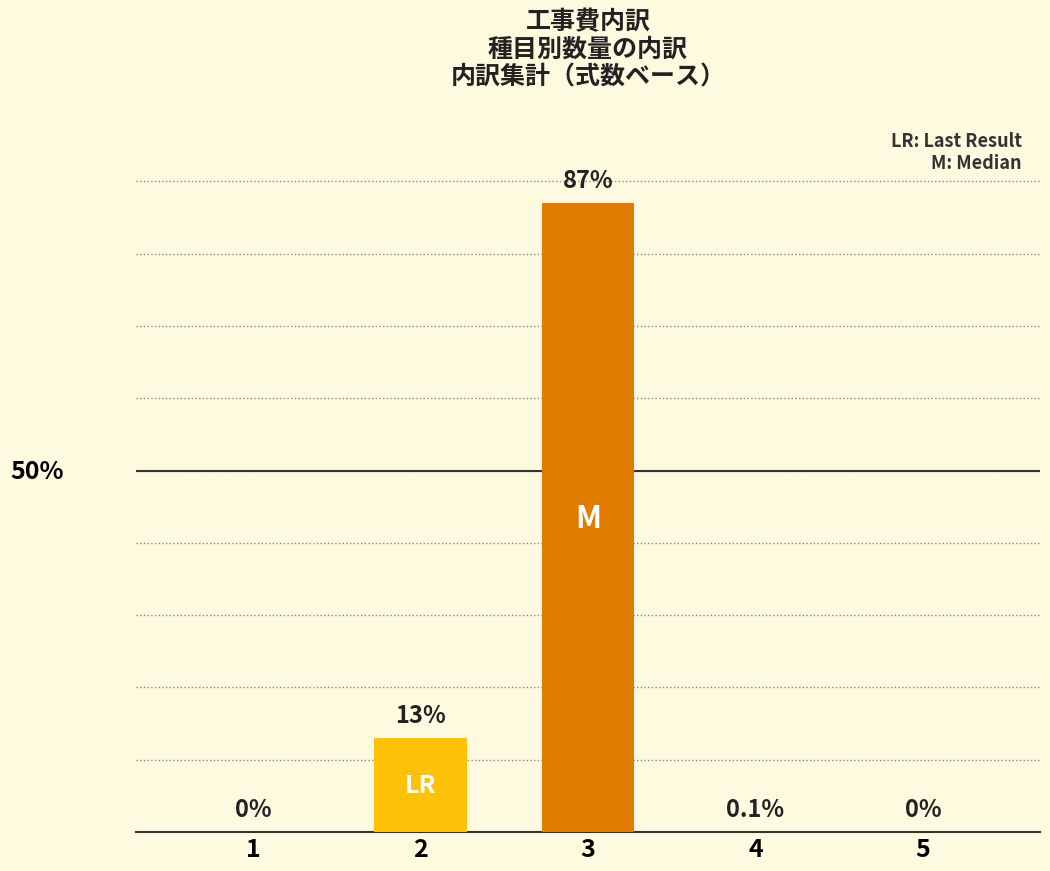

Are the bars horizontal?

No